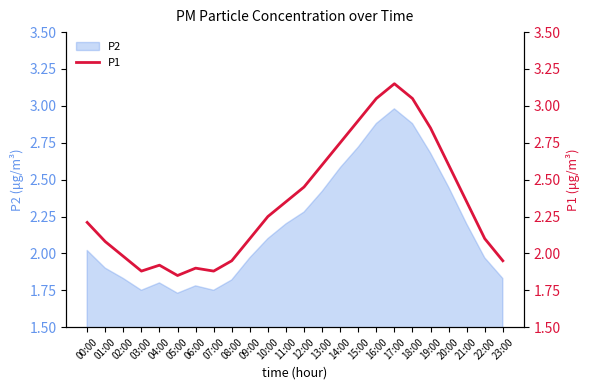

The chart shows a value of 1.1 at 04:00. True or false?

False